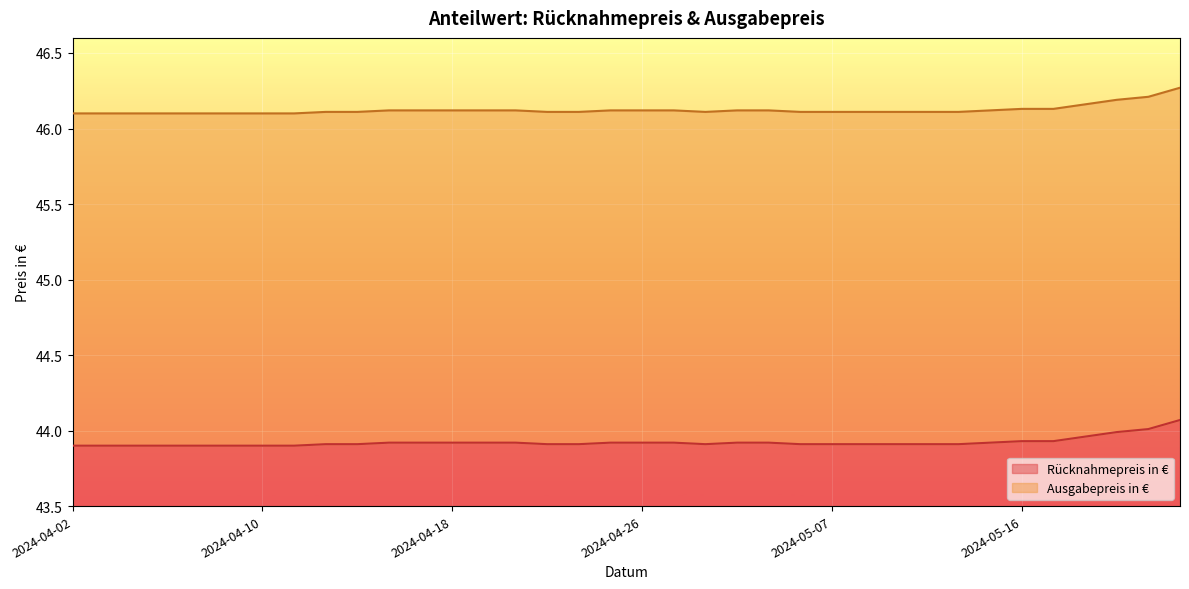

What is the label of the 29th point from the right?

2024-04-11